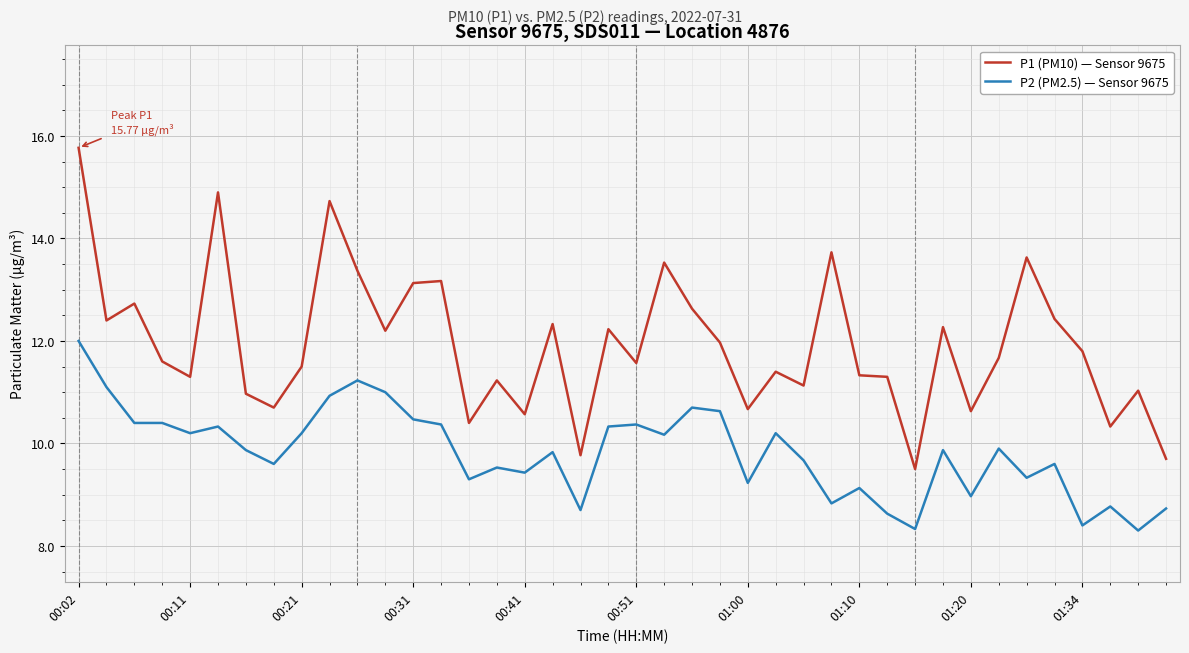

Which series has the largest total across all categories?

P1 (PM10) — Sensor 9675